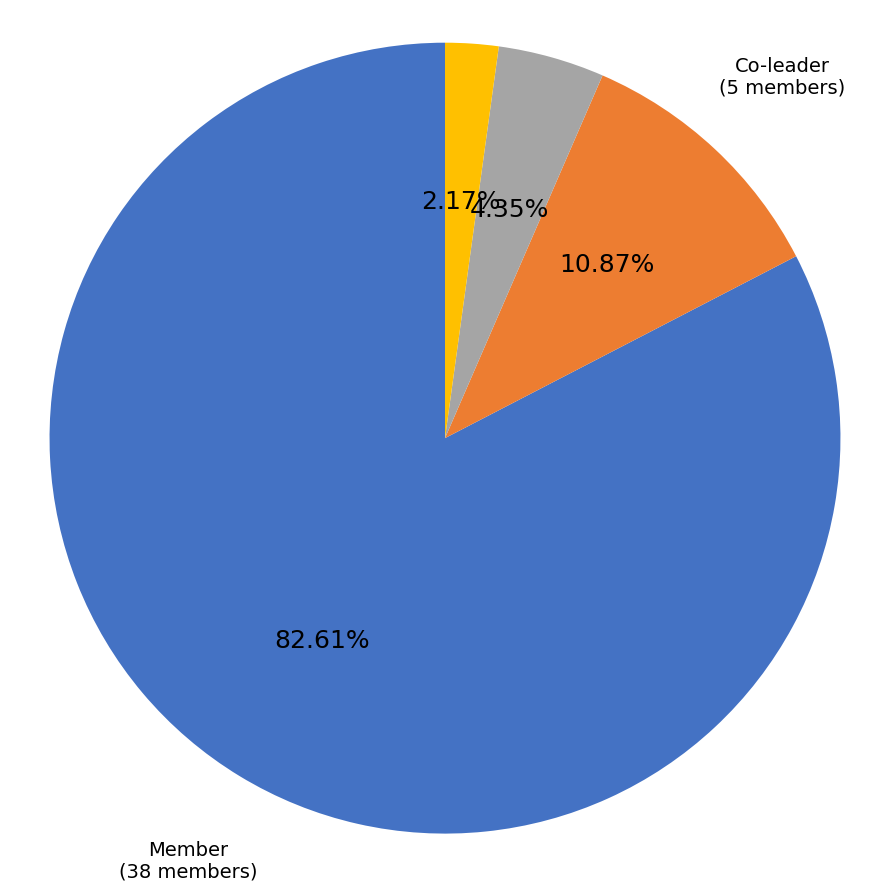

What percentage is NOT represented by Leader?

97.8%